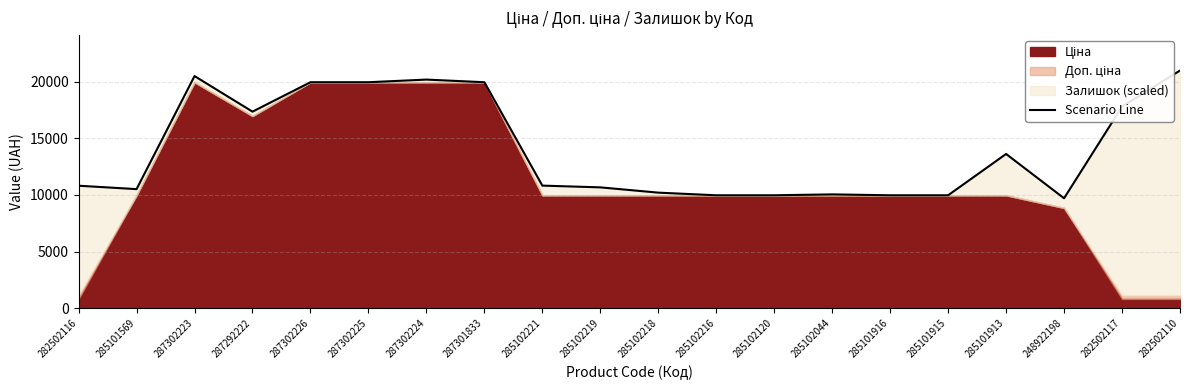

How many data points are less than 10829?

10